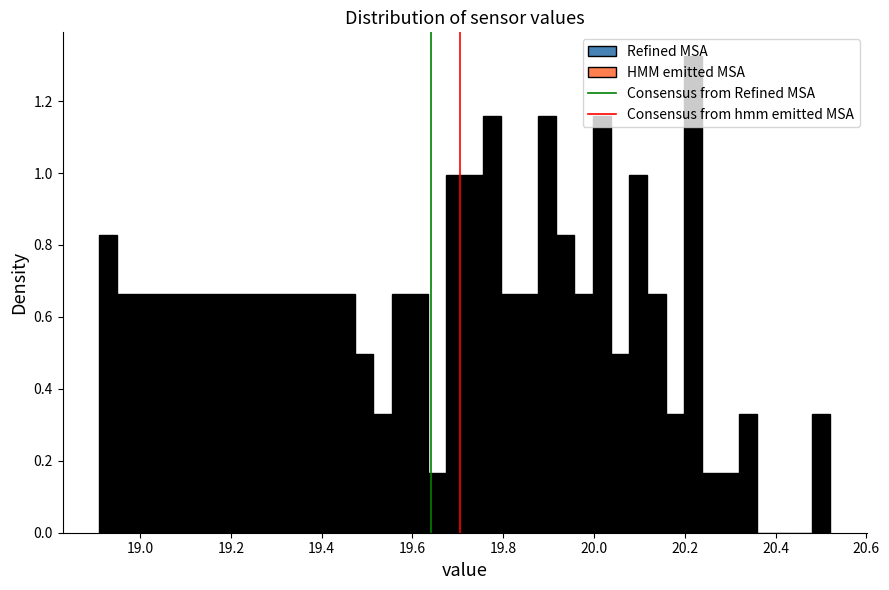

Read against the x-axis, roughly where is the centre of the tallest bar?

20.22